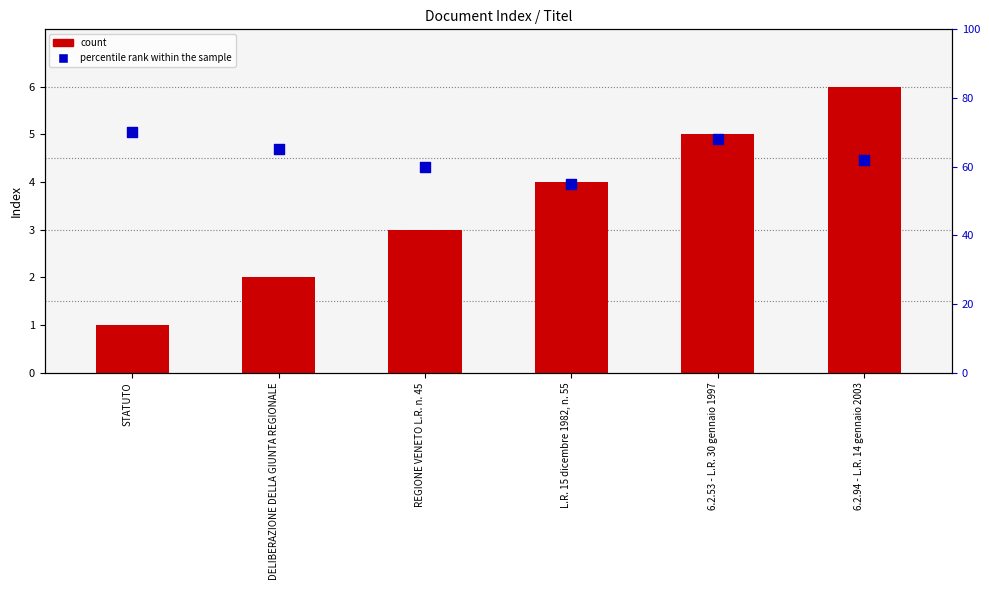

Is the value of percentile rank within the sample at 6.2.94 - L.R. 14 gennaio 2003 greater than the value of count at L.R. 15 dicembre 1982, n. 55?

Yes